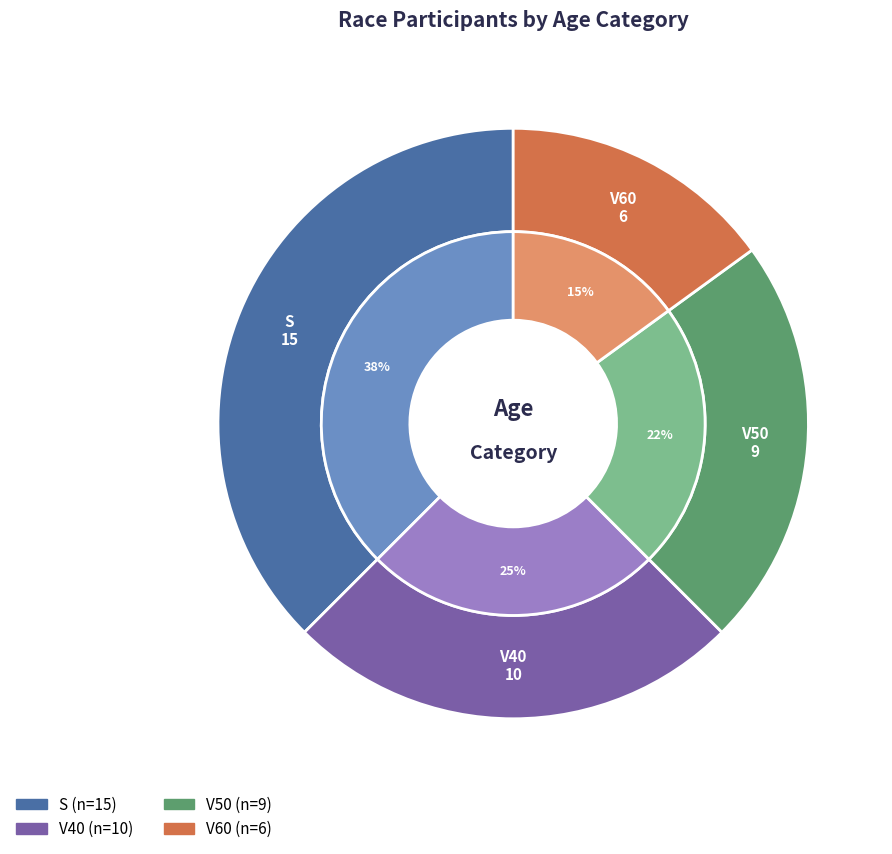

Which category has the biggest portion of the pie?

S